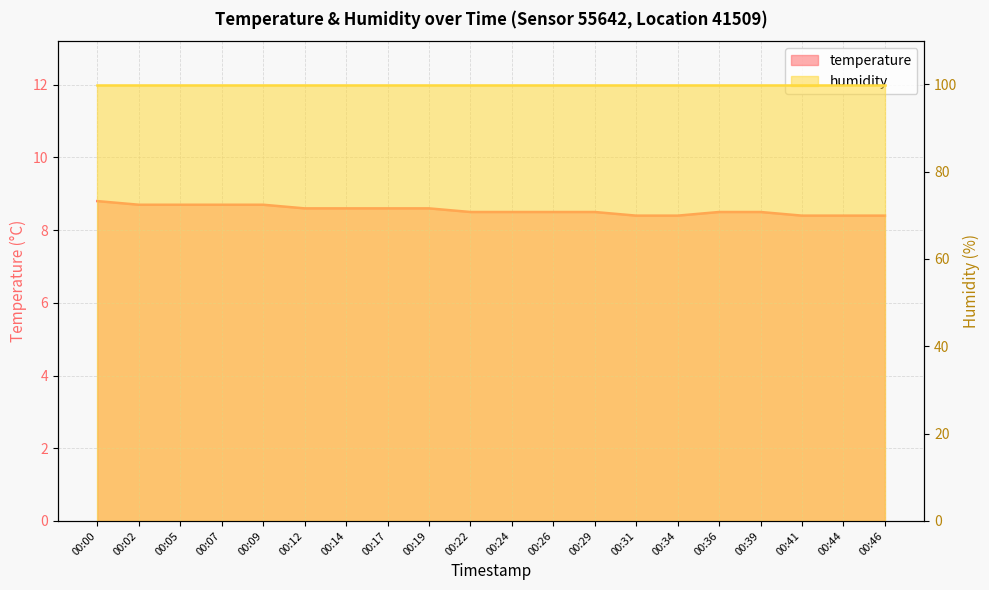

What is the sum of all values?

171.0